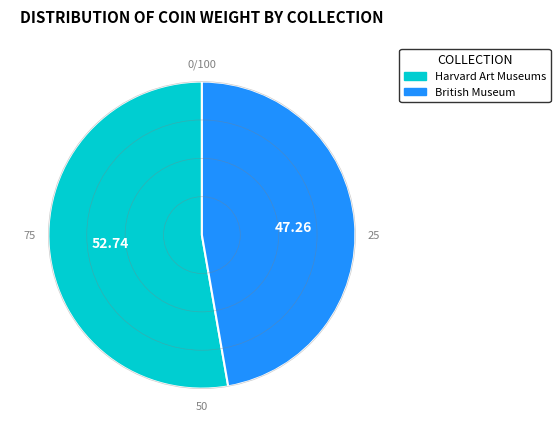

Approximately how many times larger is the value at British Museum compared to Harvard Art Museums?

0.9